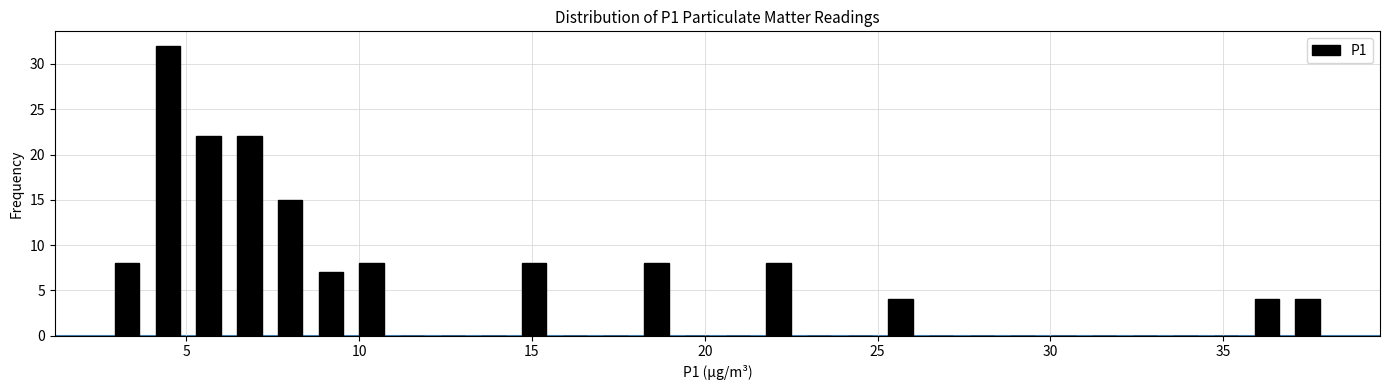

Read against the x-axis, roughly where is the centre of the tallest bar?

4.5